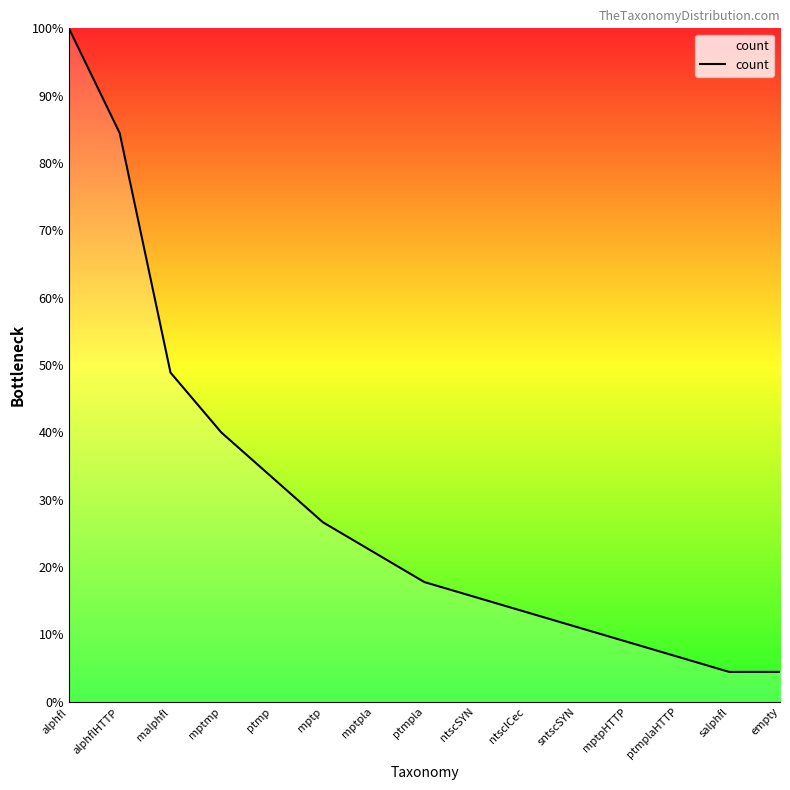

At which label is the value closest to 0?

salphfl